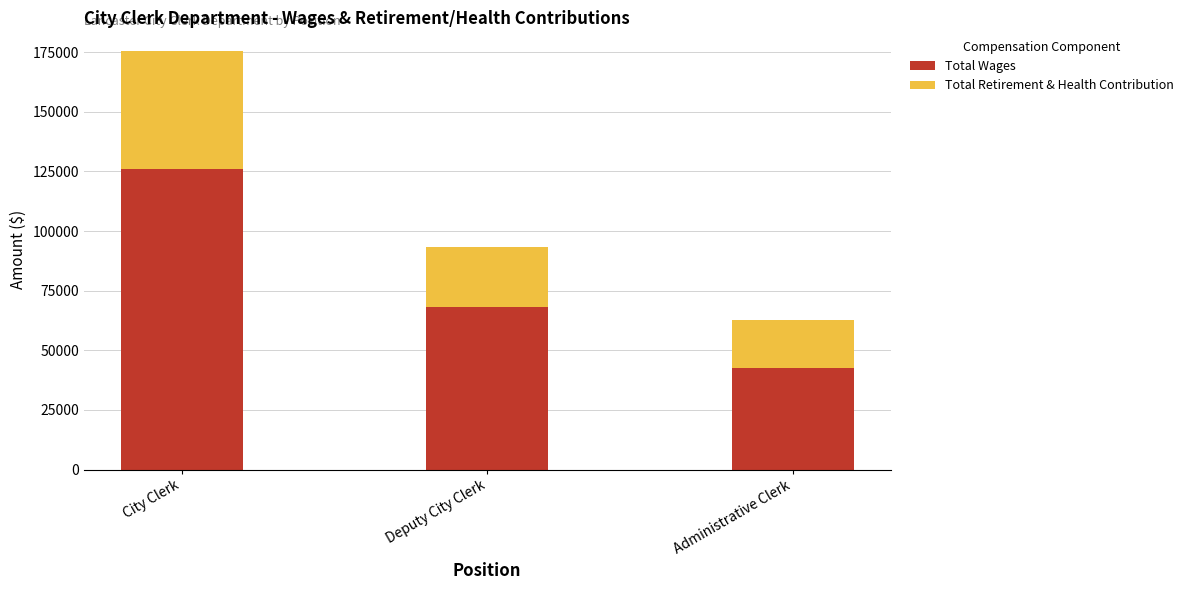

List the labels in order of Total Wages value, largest first.

City Clerk, Deputy City Clerk, Administrative Clerk